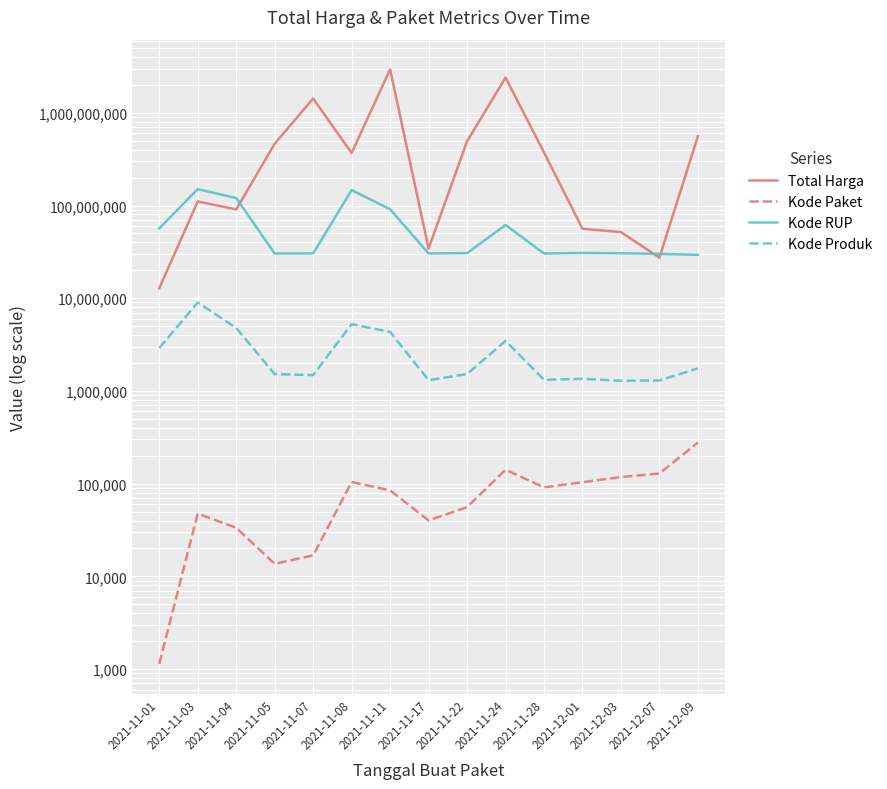

True or false: Total Harga and Kode Paket cross at least once.

False